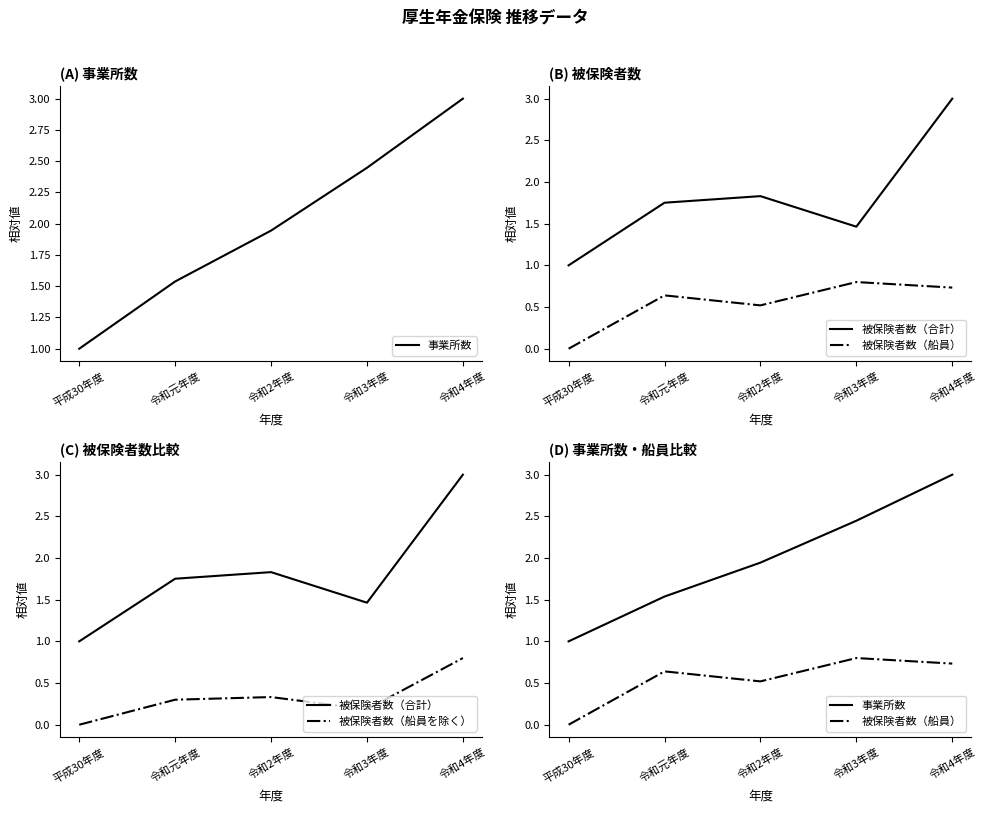

Is the value of 被保険者数（船員を除く） at 令和元年度 greater than the value of 被保険者数（合計） at 令和4年度?

No